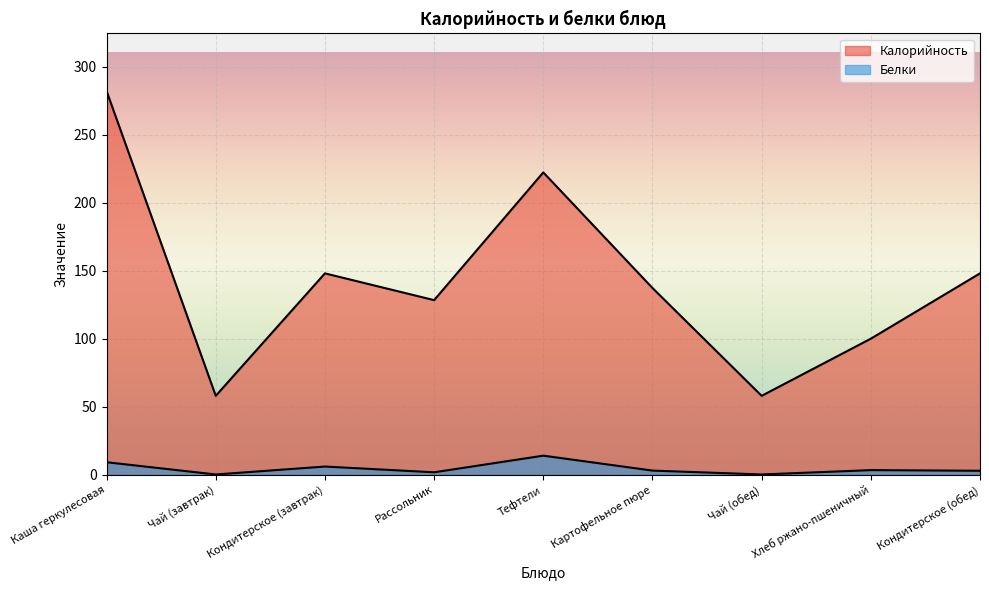

At how many categories does at least one series exceed 116?

6